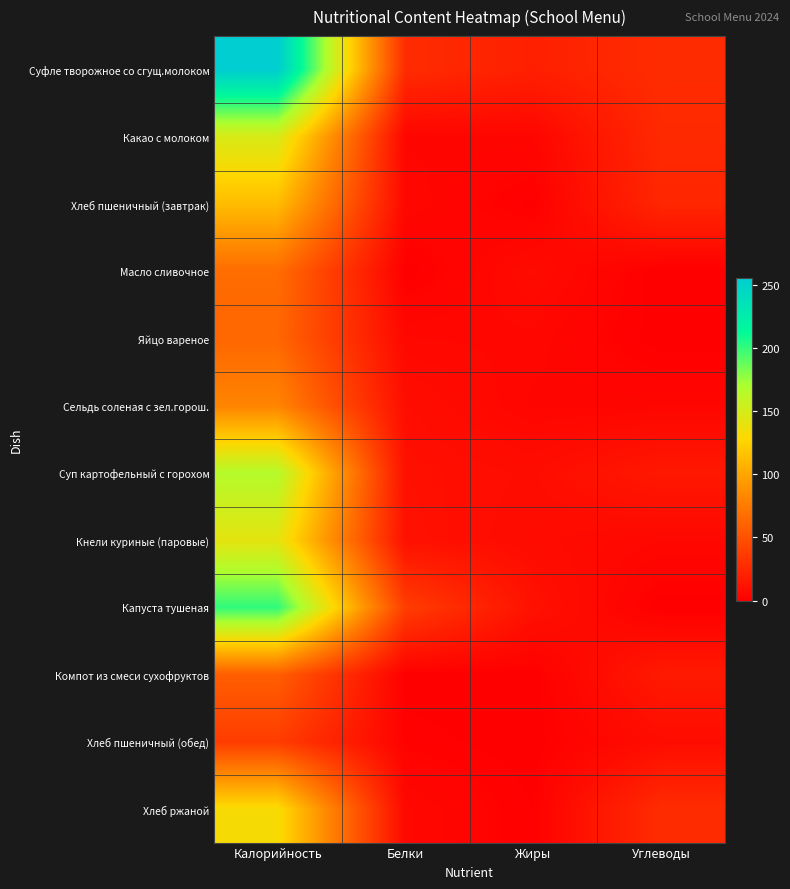

Between Калорийность and Белки, which series saw the biggest shift?

Суфле творожное со сгущ.молоком